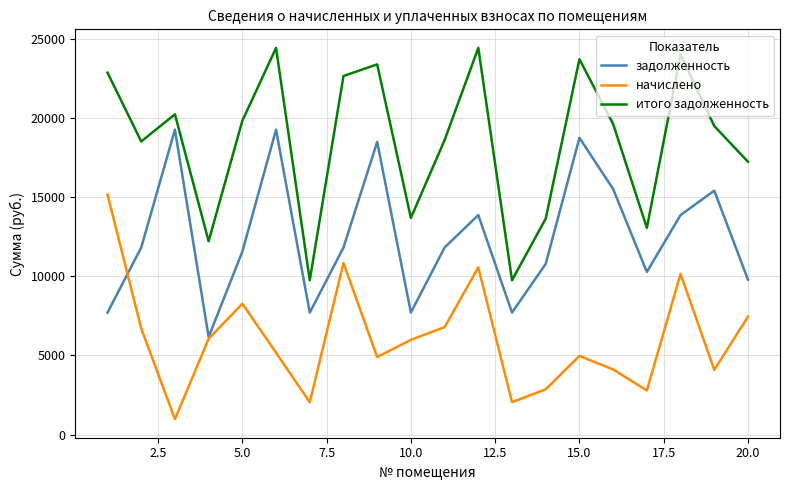

List the series in order of their peak value, highest first.

итого задолженность, задолженность, начислено